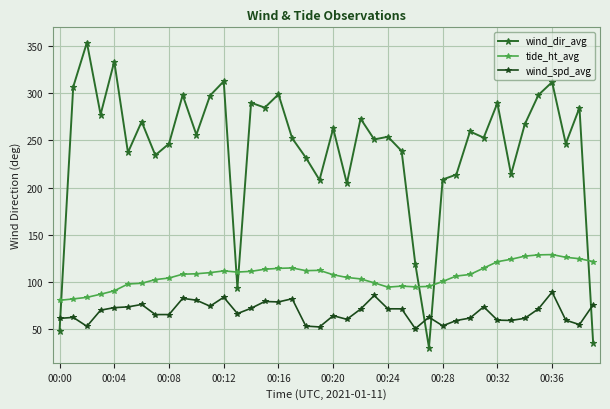

Count the number of data series in this chart.

3